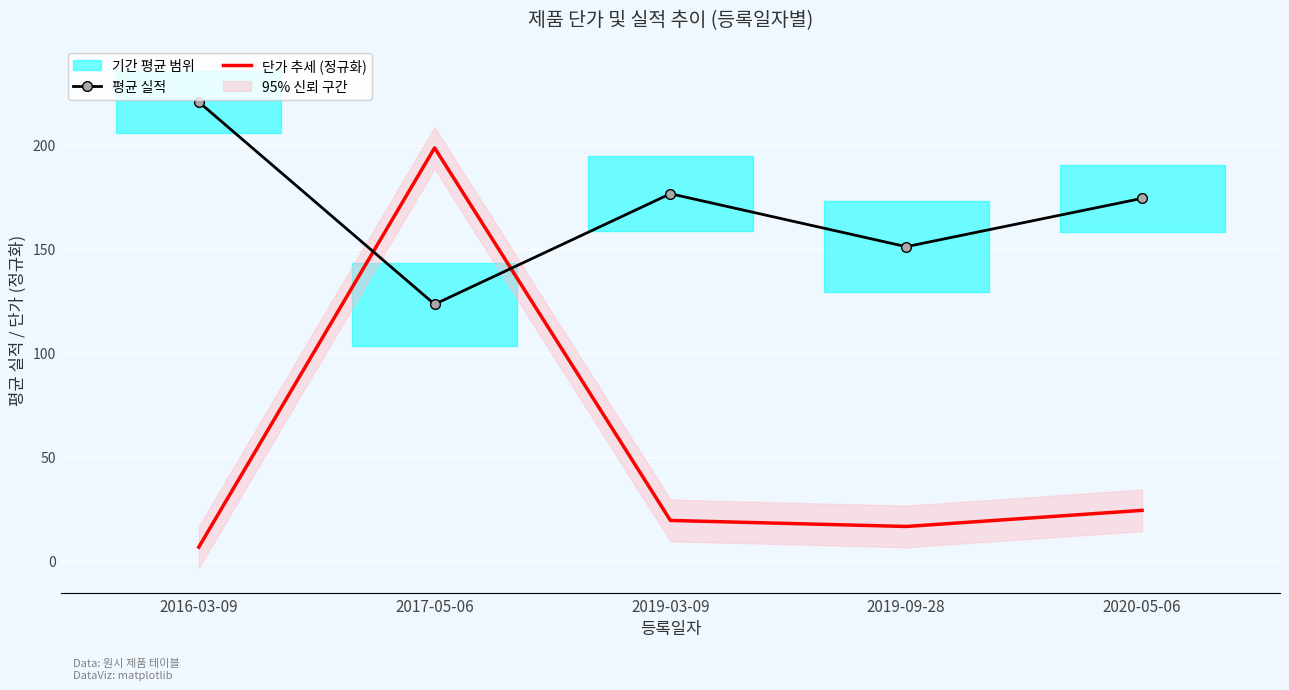

What is the maximum value for 평균 실적?

220.5